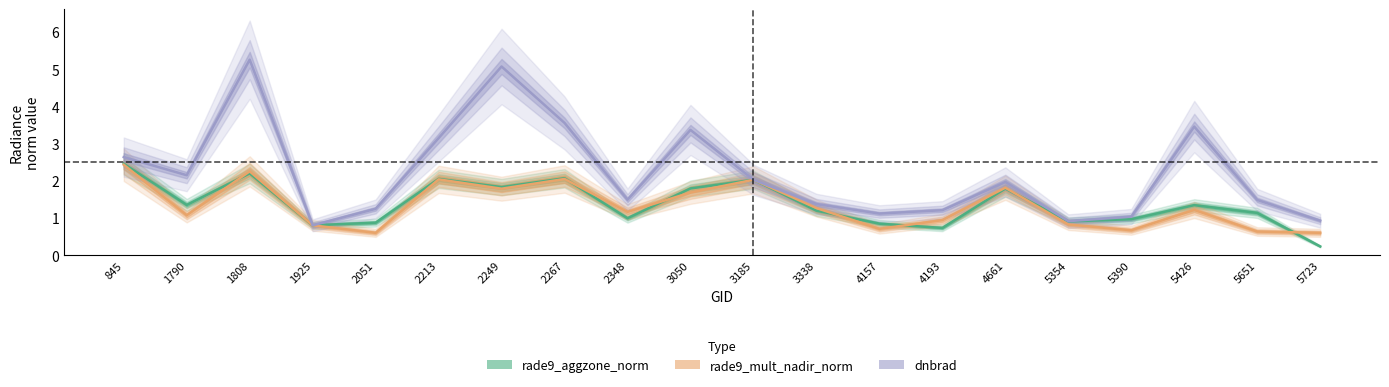

List the series in order of their peak value, lowest first.

rade9_mult_nadir_norm, rade9_aggzone_norm, dnbrad